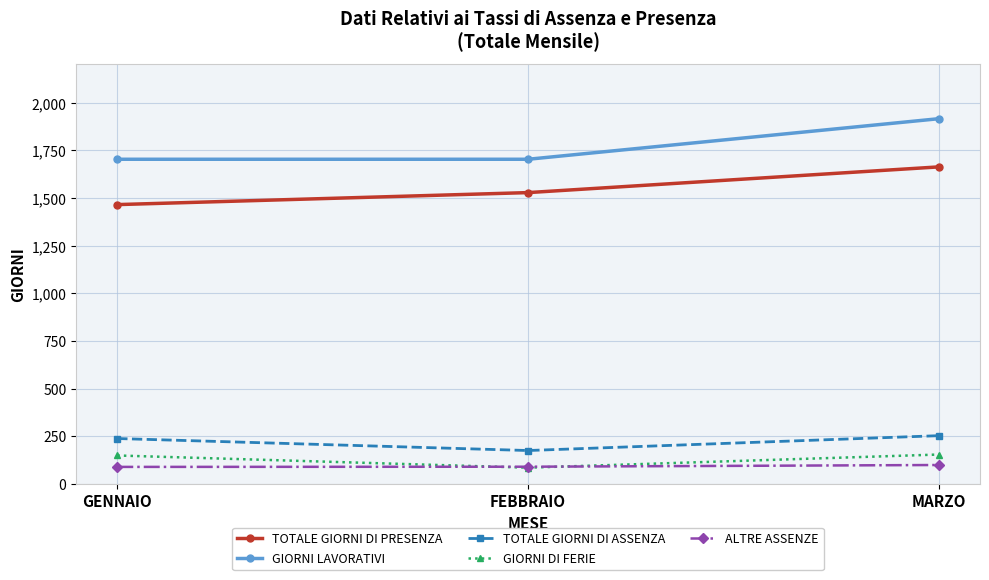

What is the difference between the highest and lowest values at FEBBRAIO?

1619